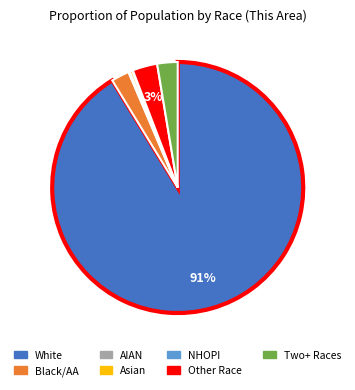

Does any single category account for the majority?

Yes